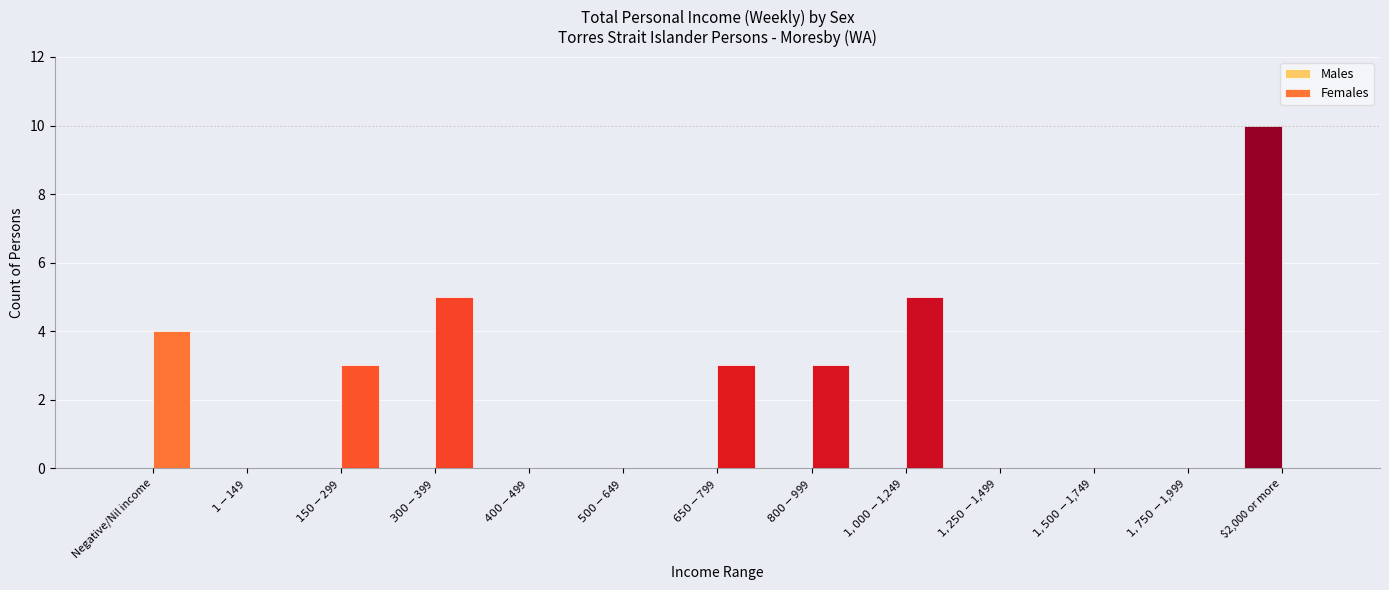

What is the difference between the maximum and minimum values in the Males series?

10